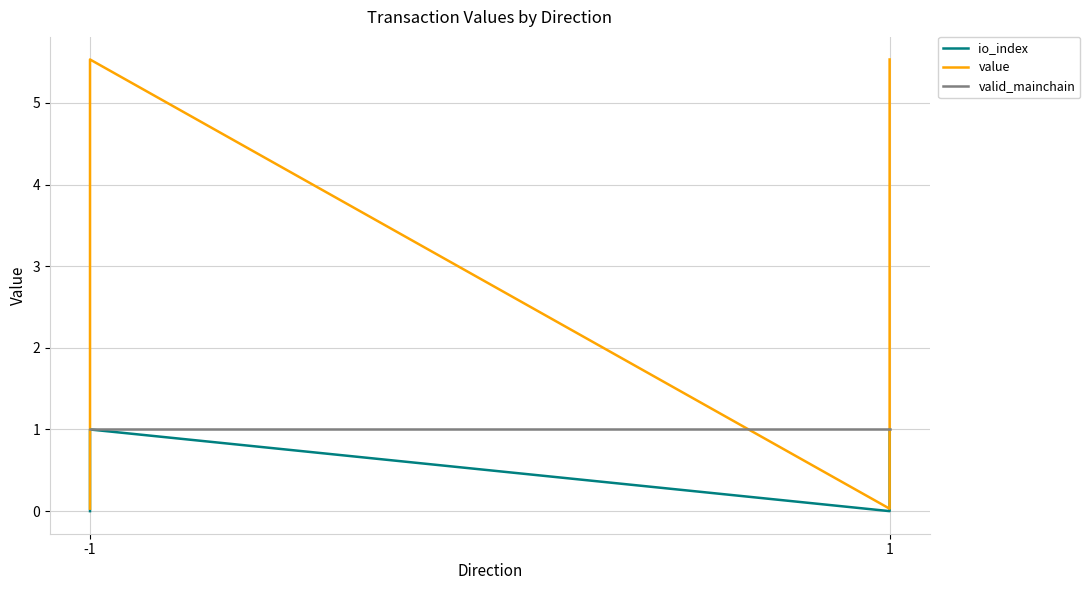

True or false: valid_mainchain and io_index intersect in this chart.

False